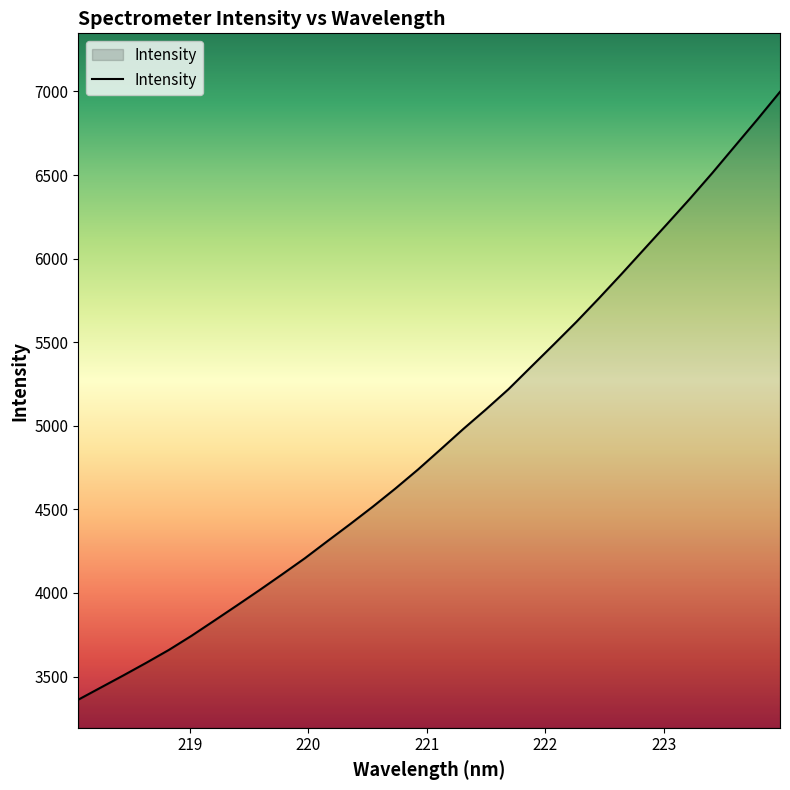

What is the maximum value shown in the chart?

6998.0